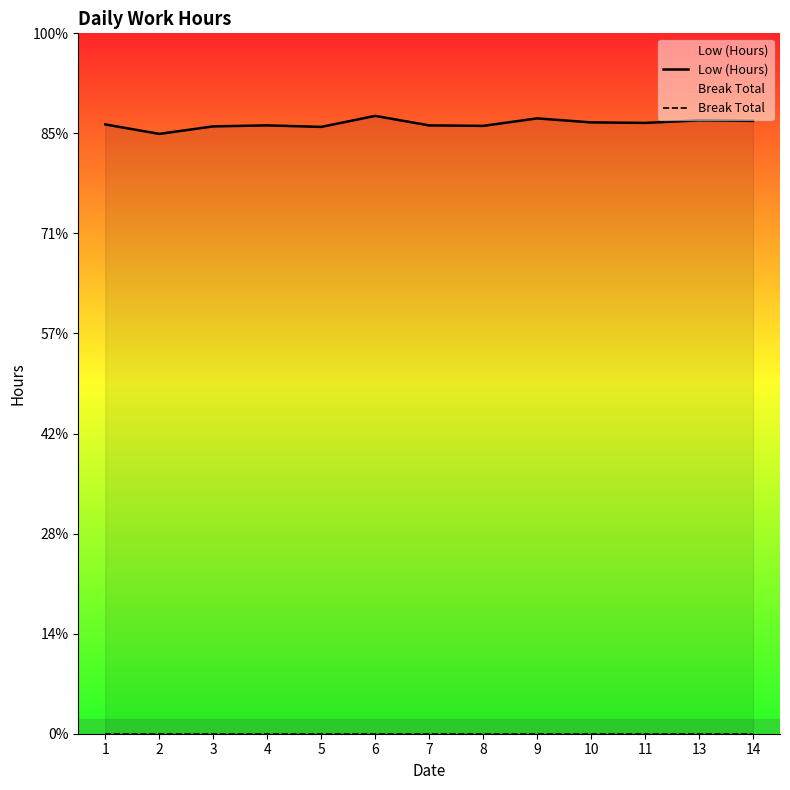

What is the value of the Low (Hours) point at the 10th from the left?

12.2